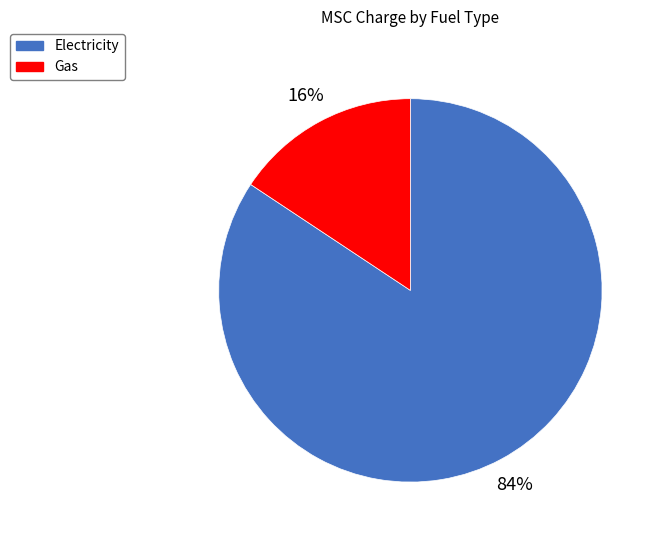

Which category has the smallest portion of the pie?

Gas